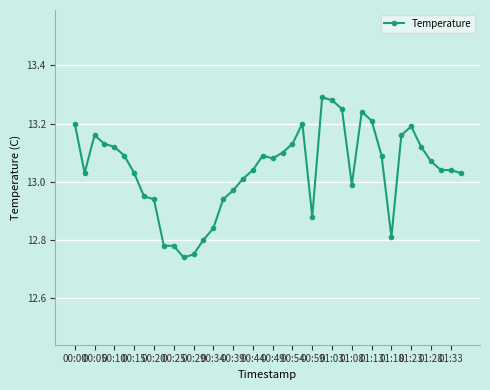

What is the sum of all values?

521.6